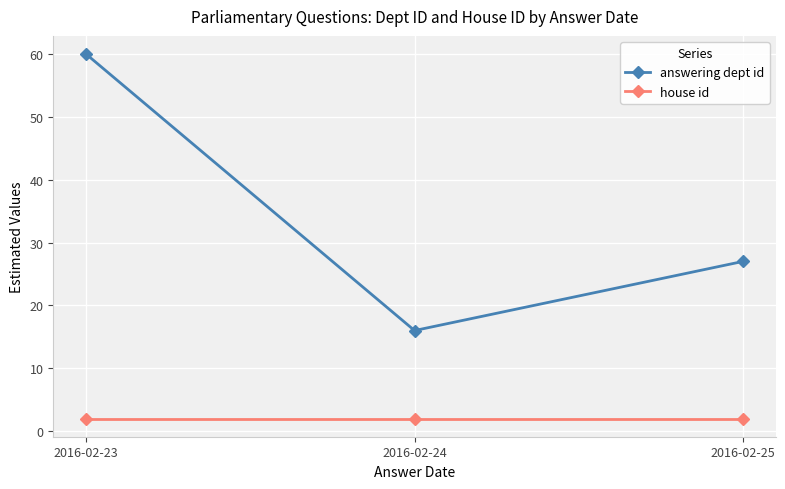

List the series in order of their overall mean, lowest first.

house id, answering dept id